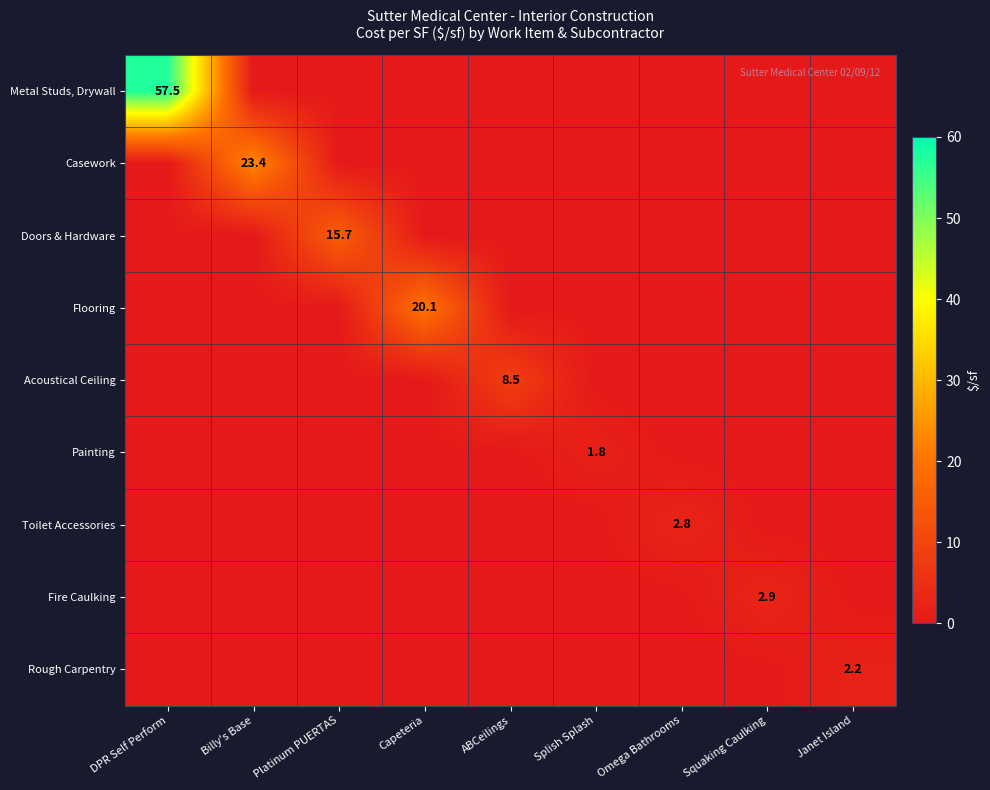

Between DPR Self Perform and ABCeilings, which series saw the biggest shift?

Metal Studs, Drywall